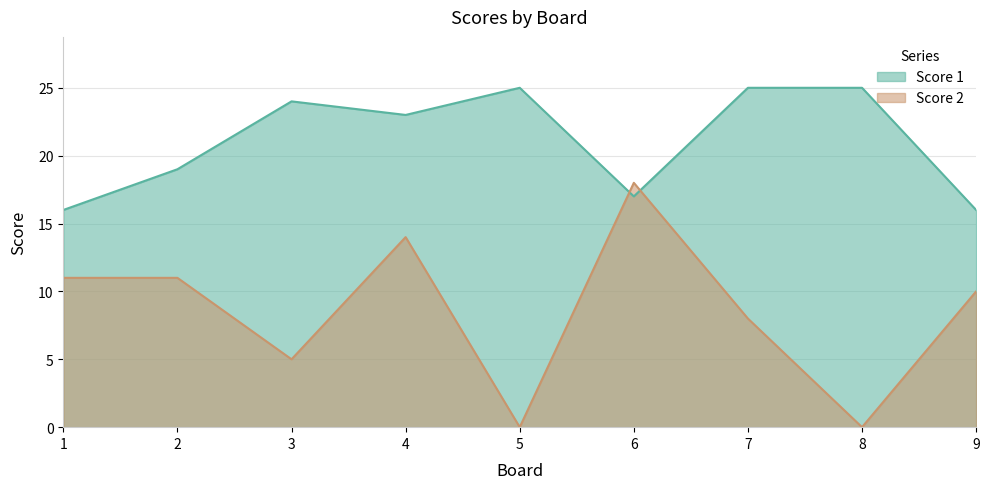

Between 2 and 6, which is larger?

2